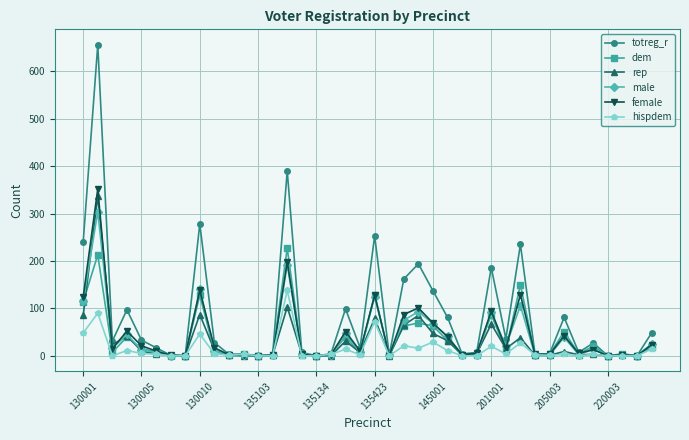

True or false: hispdem has more than 1 interior local peaks.

True